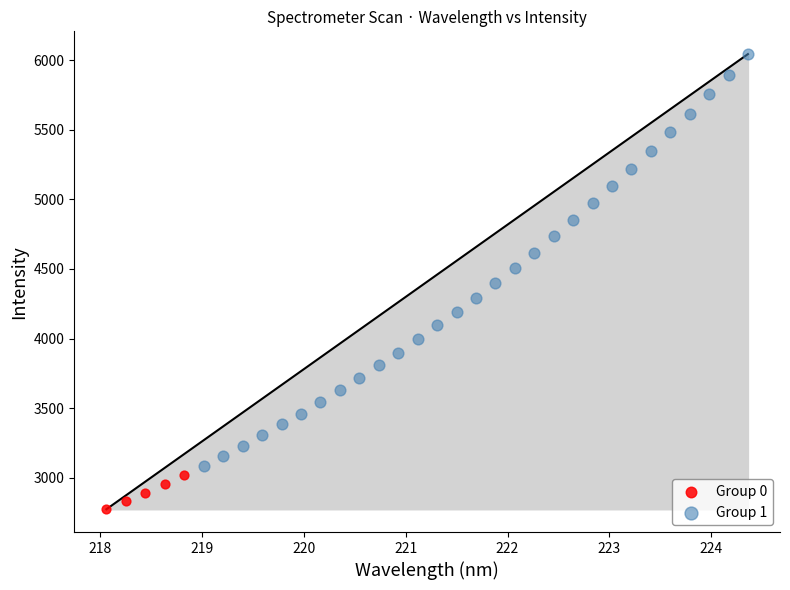

Which series contains the lowest Y value?

Group 0